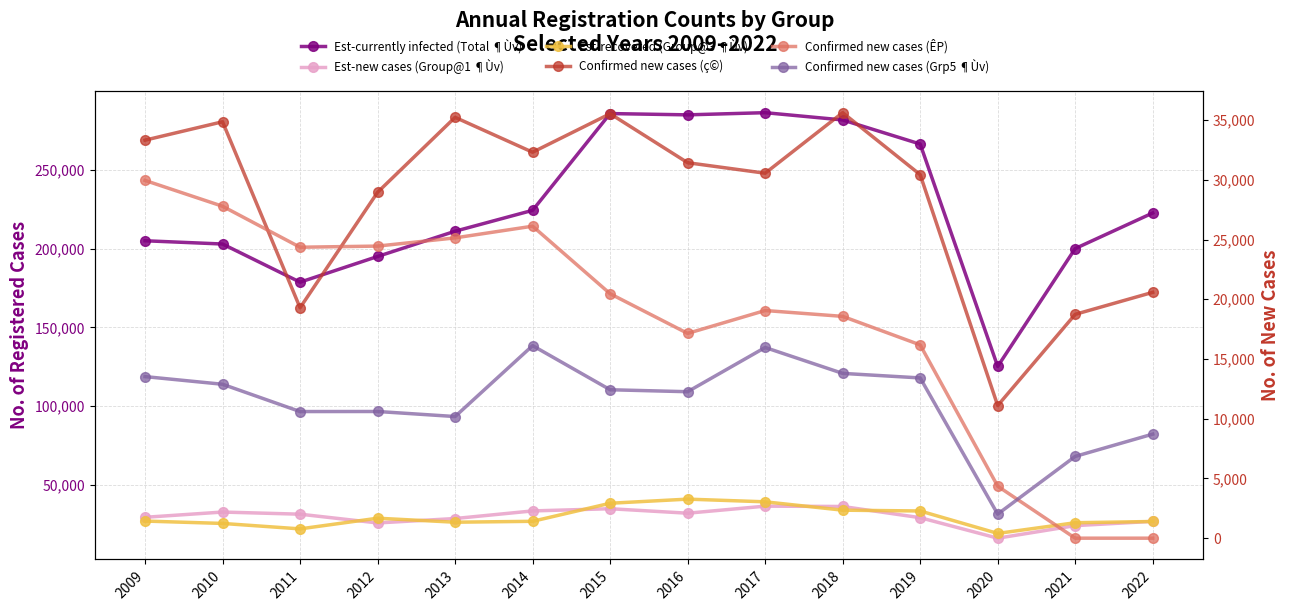

What is the total value across all series at 2017?

427802